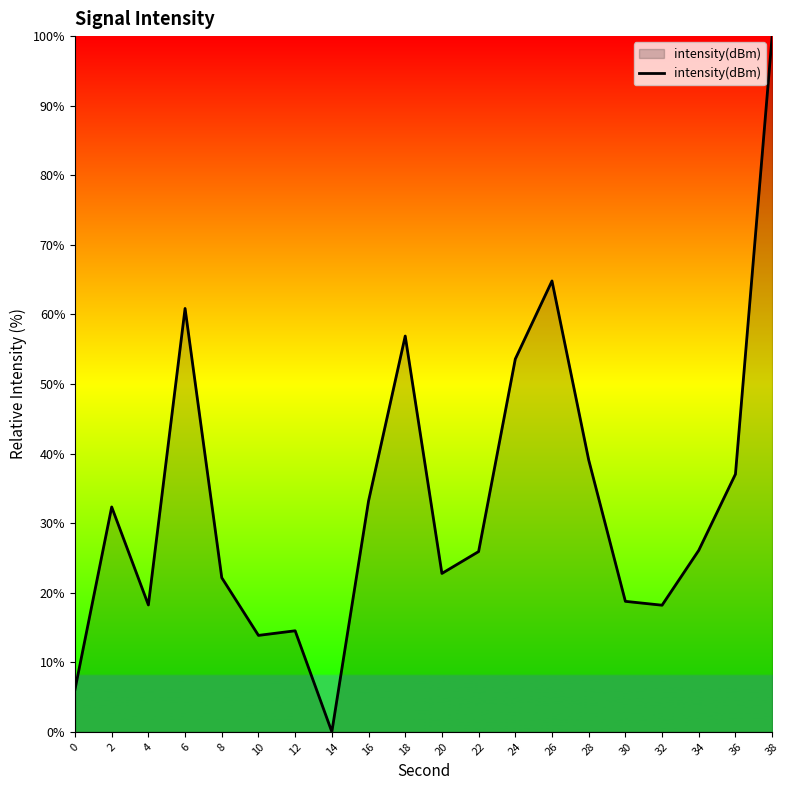

Which has a higher value, 12 or 2?

2